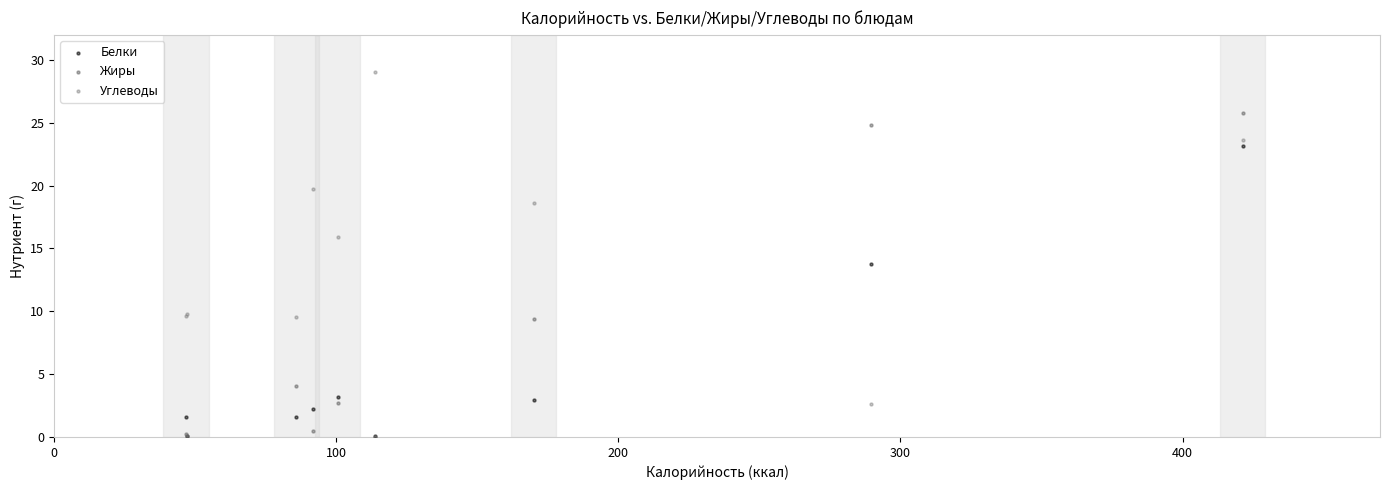

What are all the series names shown in the legend?

Белки, Жиры, Углеводы